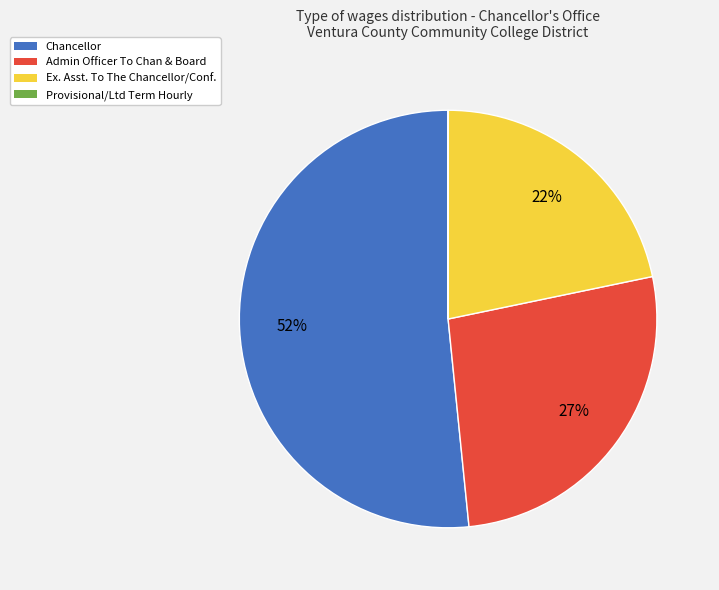

To the nearest percent, what portion does Admin Officer To Chan & Board represent?

27%